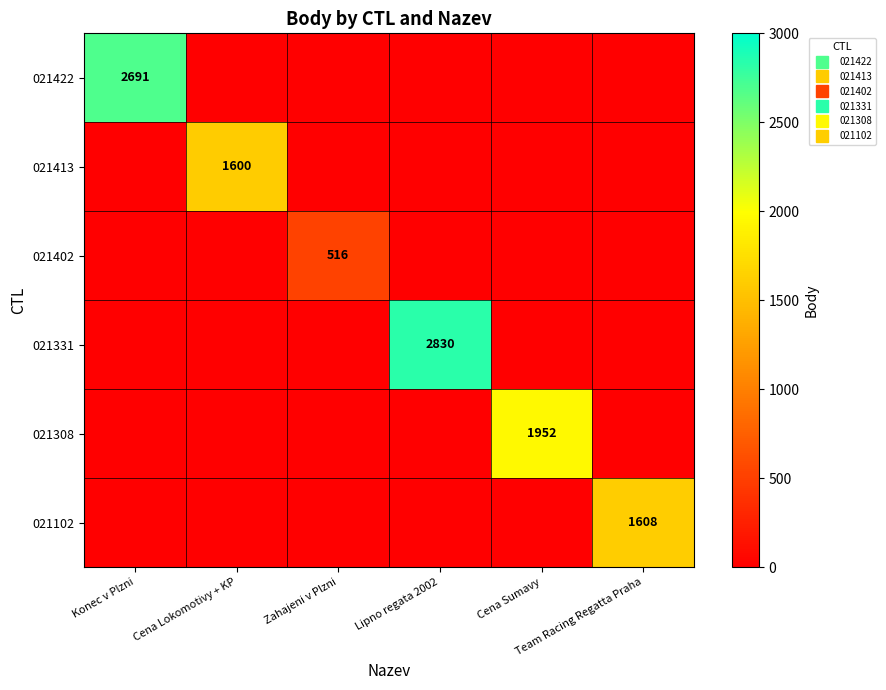

How many data points does each series have?

6